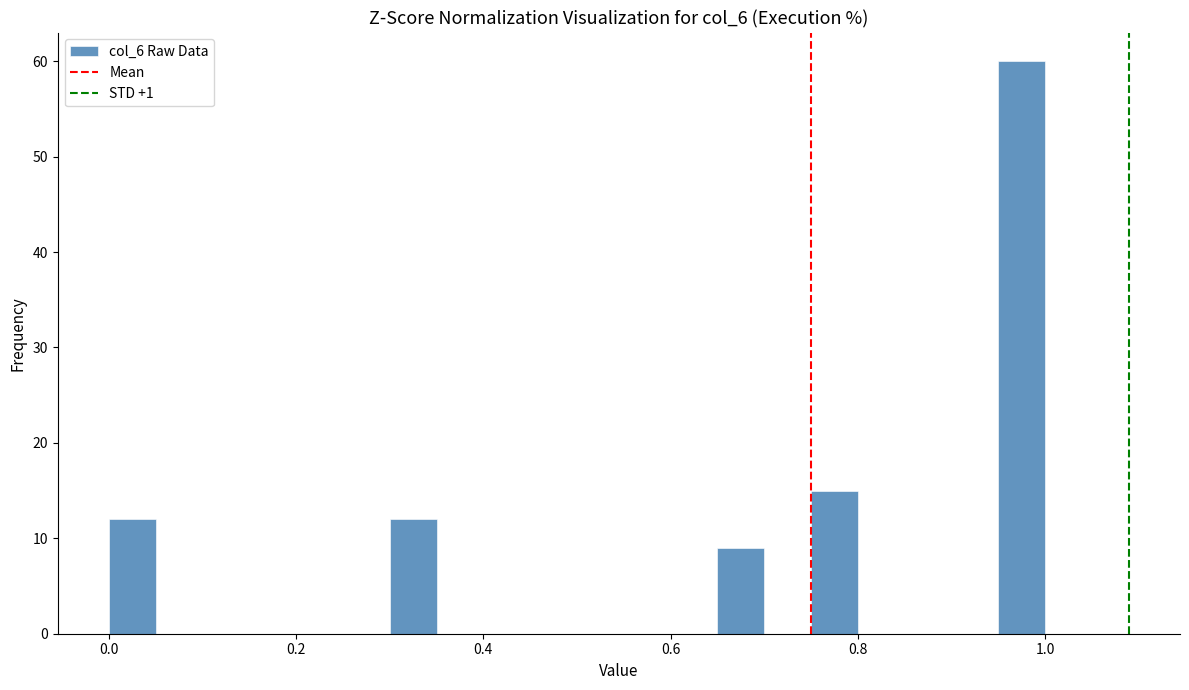

Around what value on the x-axis is the tallest bar? Give the approximate position of its centre, as read against the axis.

0.98